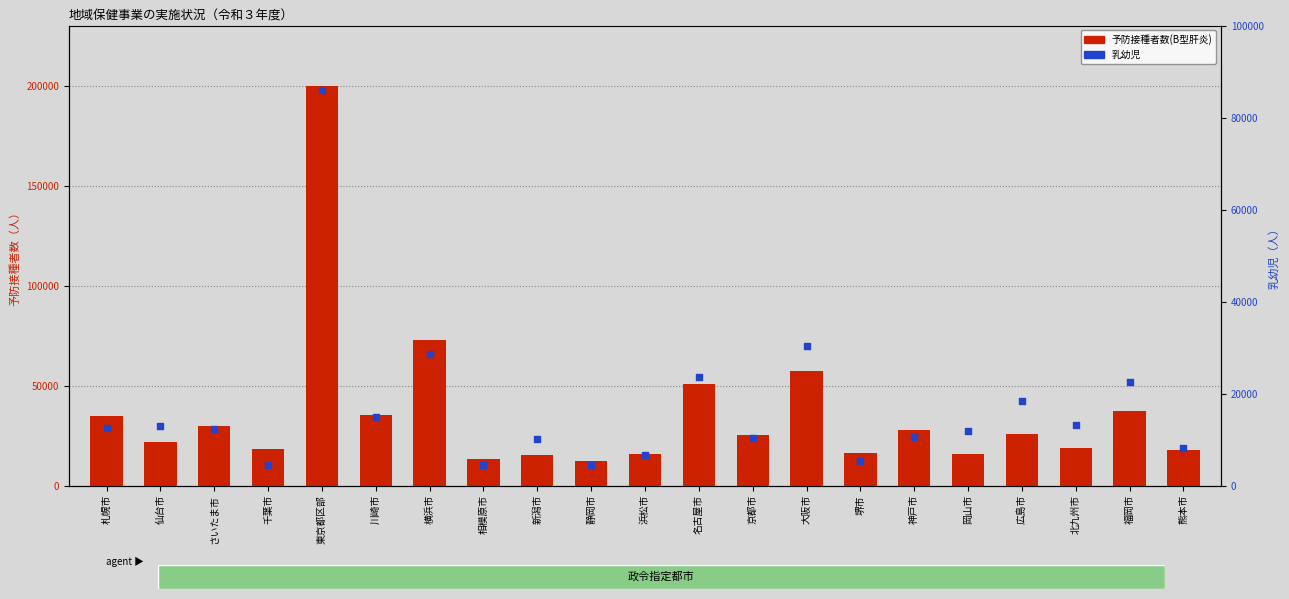

What are all the series names shown in the legend?

予防接種者数(B型肝炎), 乳幼児